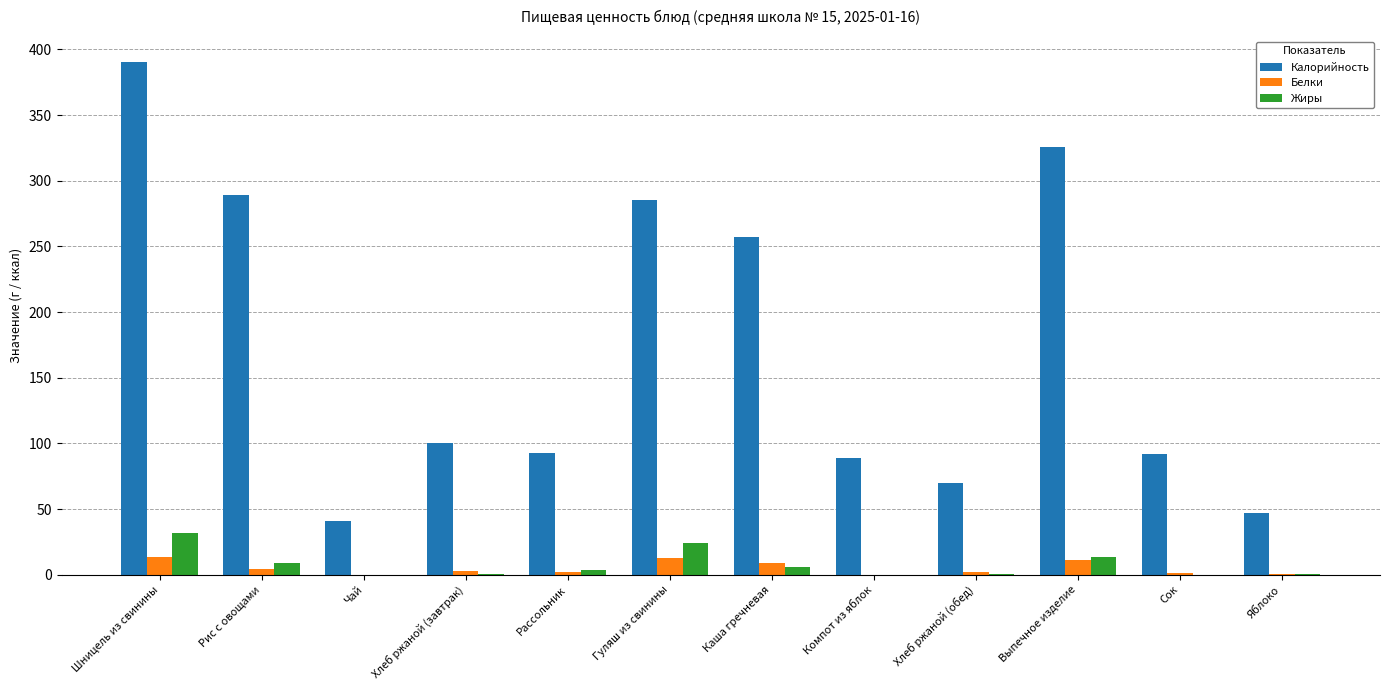

The Калорийность series shows 680.6 at Шницель из свинины. True or false?

False